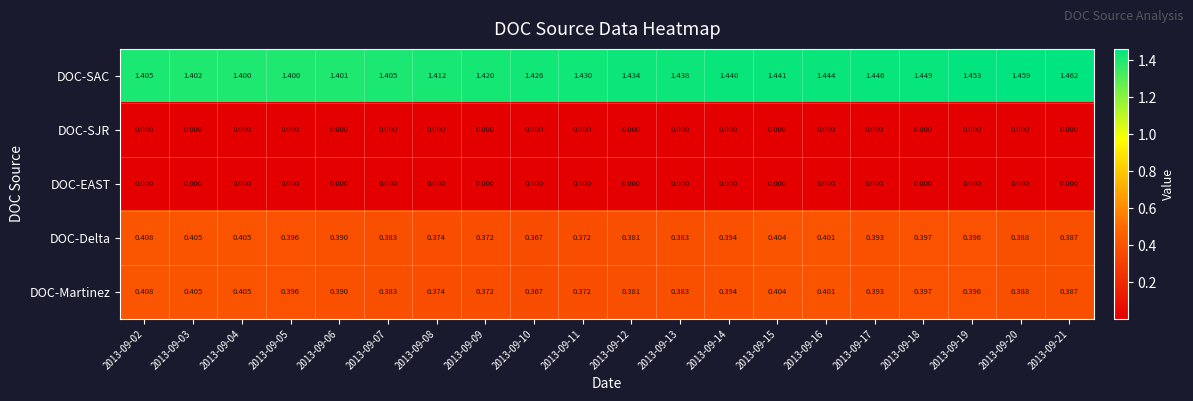

Which series has the widest spread of values?

DOC-SAC